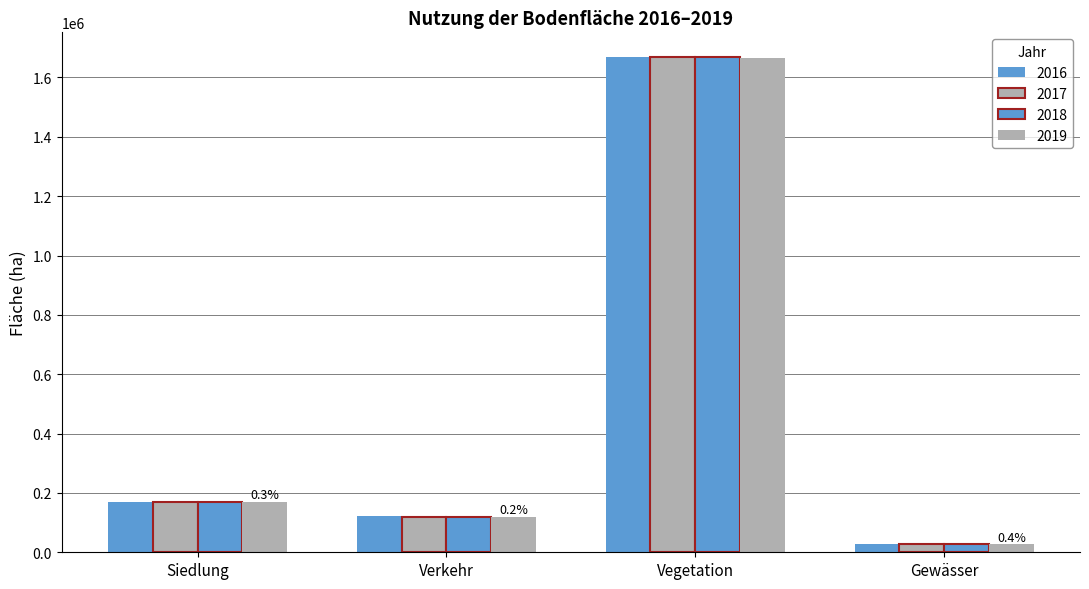

What is the label of the 2nd bar from the left?

Verkehr